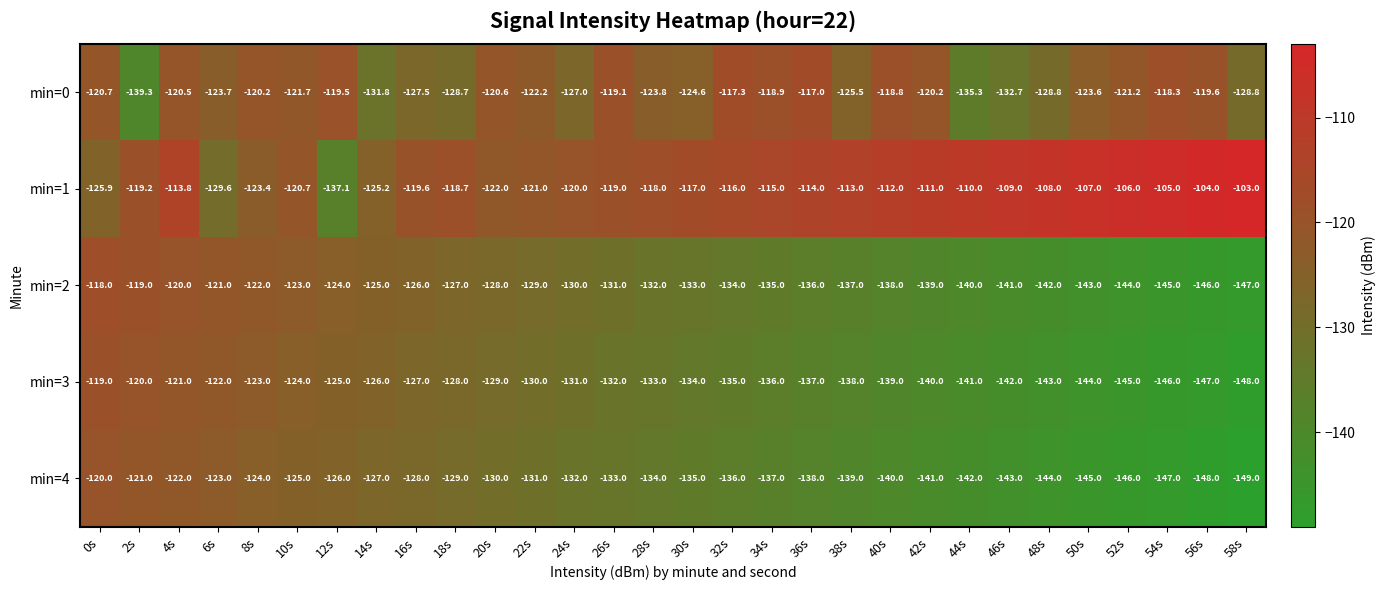

Which series has the largest total across all categories?

min=1